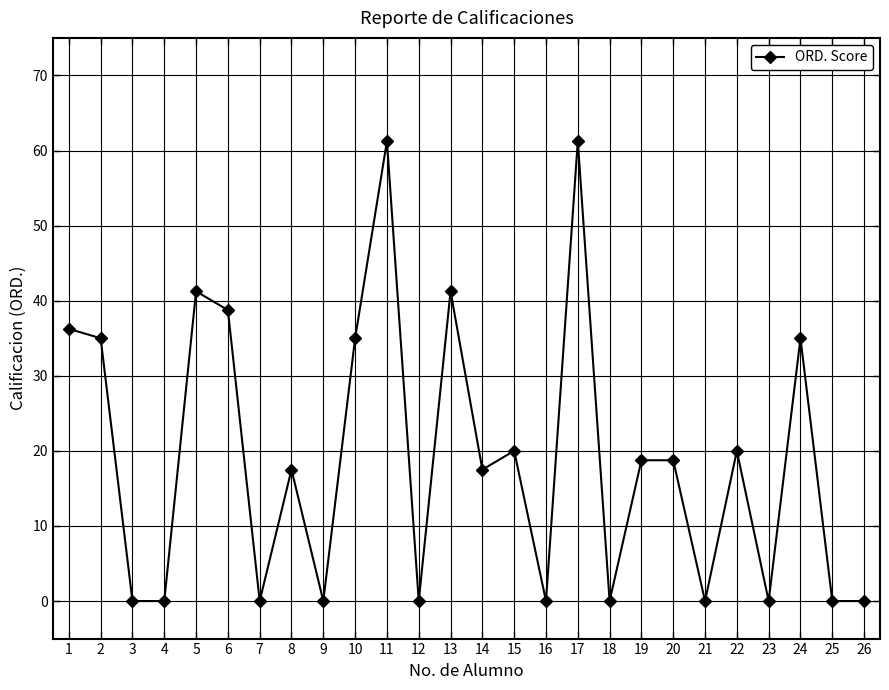

What is the value of the 2nd point from the left?

35.0